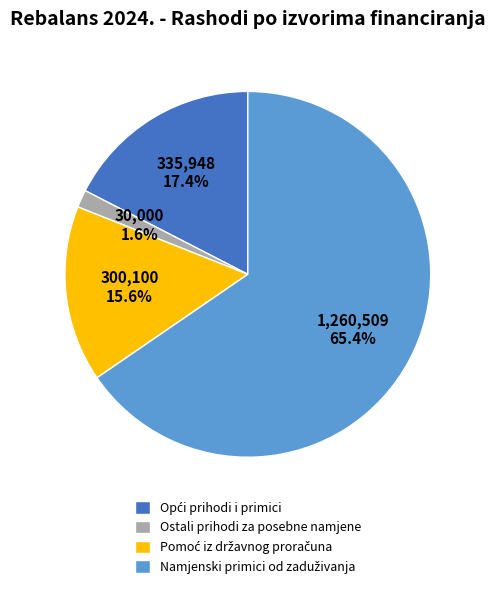

Is there any slice that represents more than half of the pie?

Yes